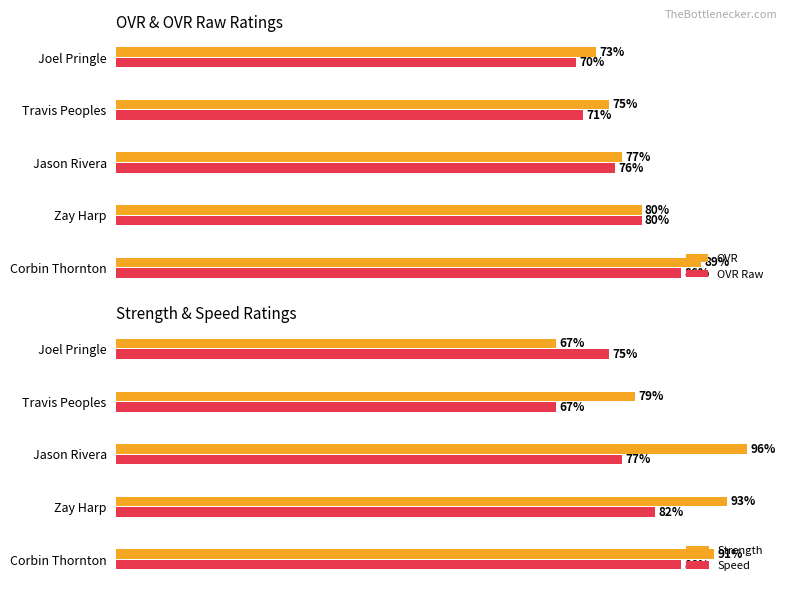

Which category has the lowest value in the Strength series?

Joel Pringle